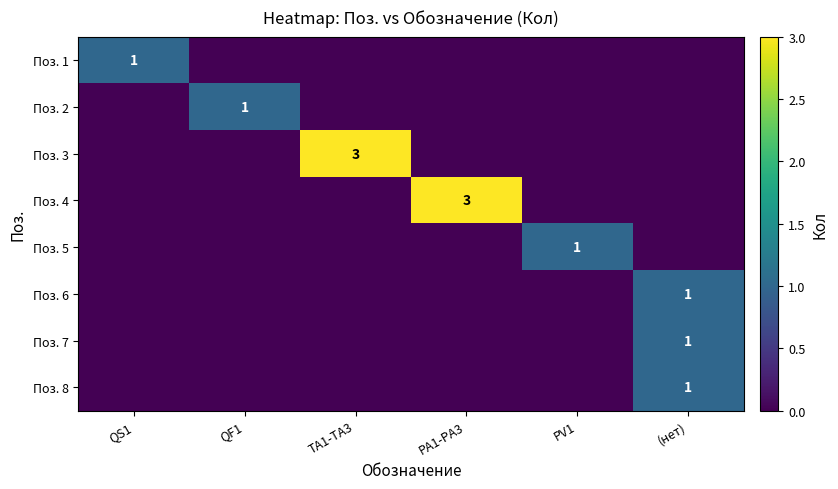

At how many categories does at least one series exceed 0?

6